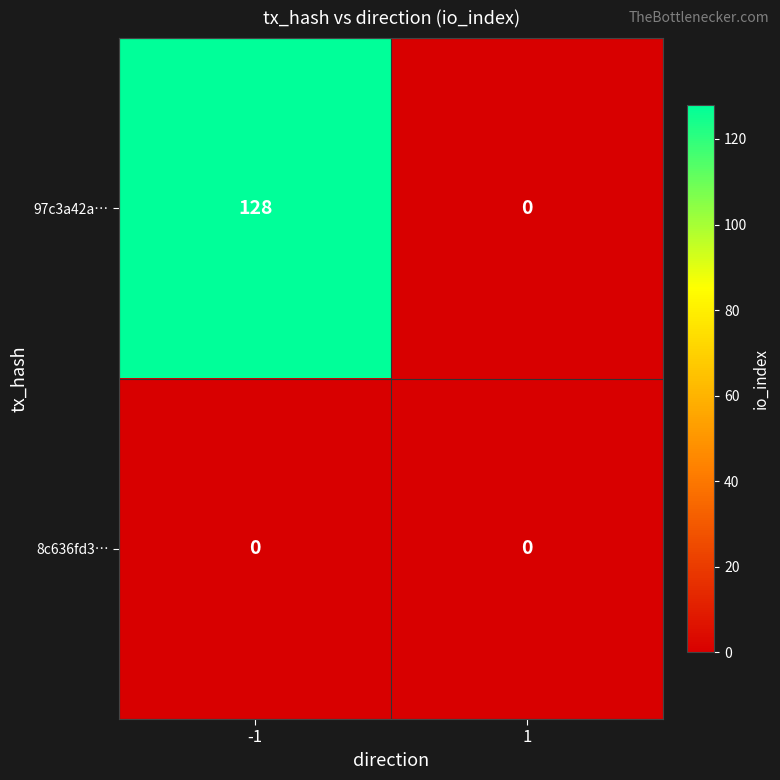

List the series in order of their peak value, lowest first.

8c636fd3…, 97c3a42a…